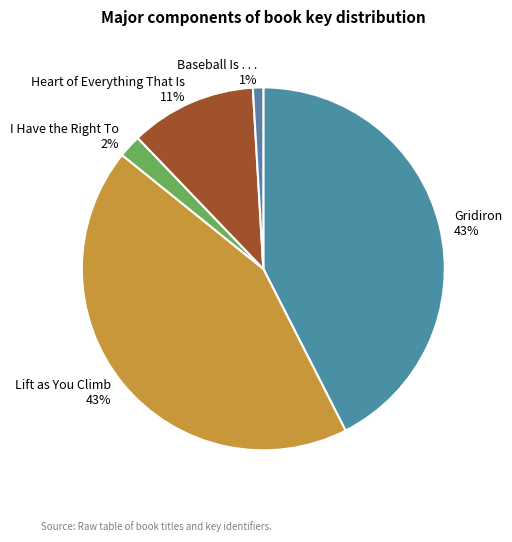

Is it true that Gridiron is 43% of the pie?

True